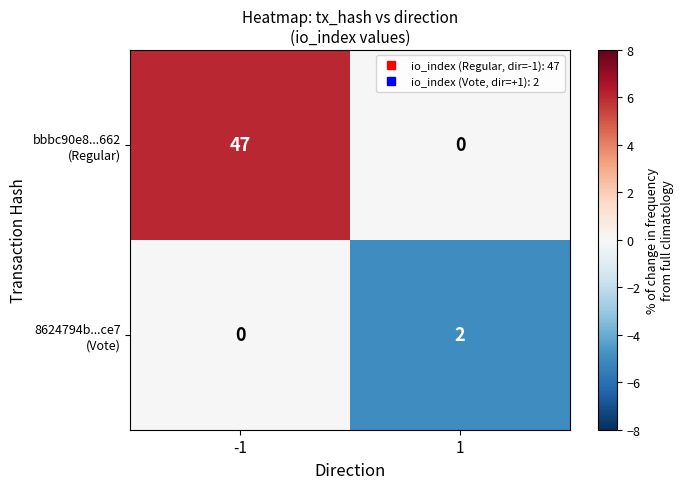

What is the spread (max minus min) of values at -1?

47